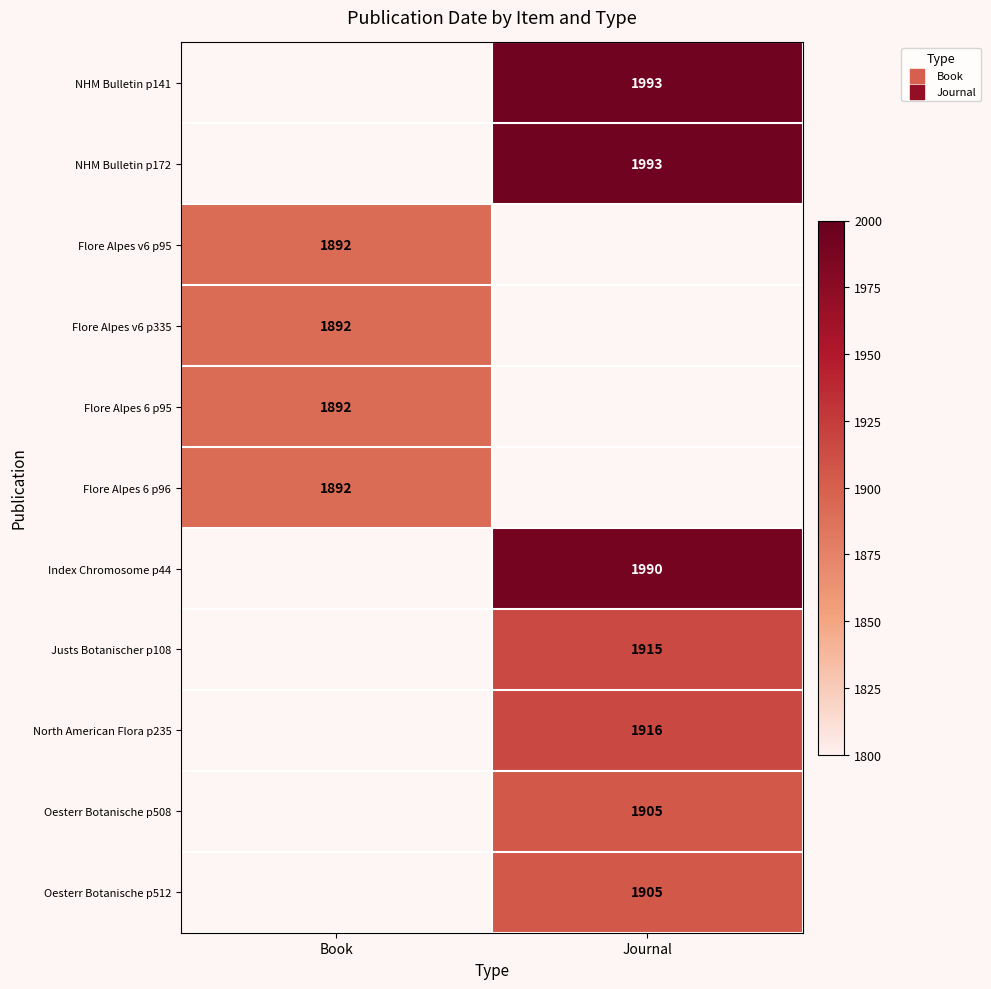

What is the greatest value displayed?

1993